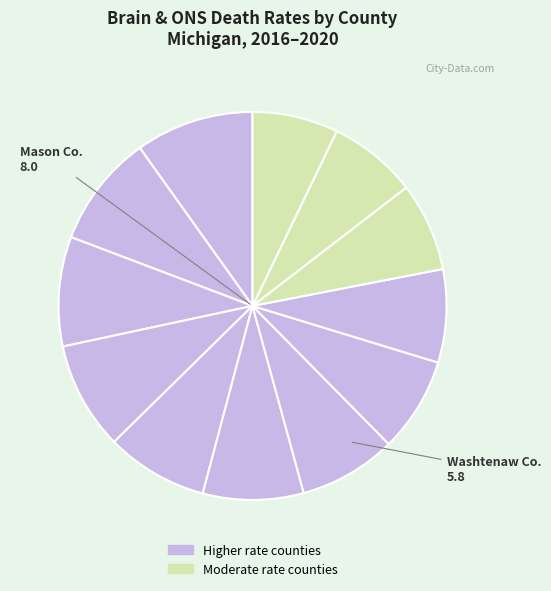

Count the number of slices in the pie.

12